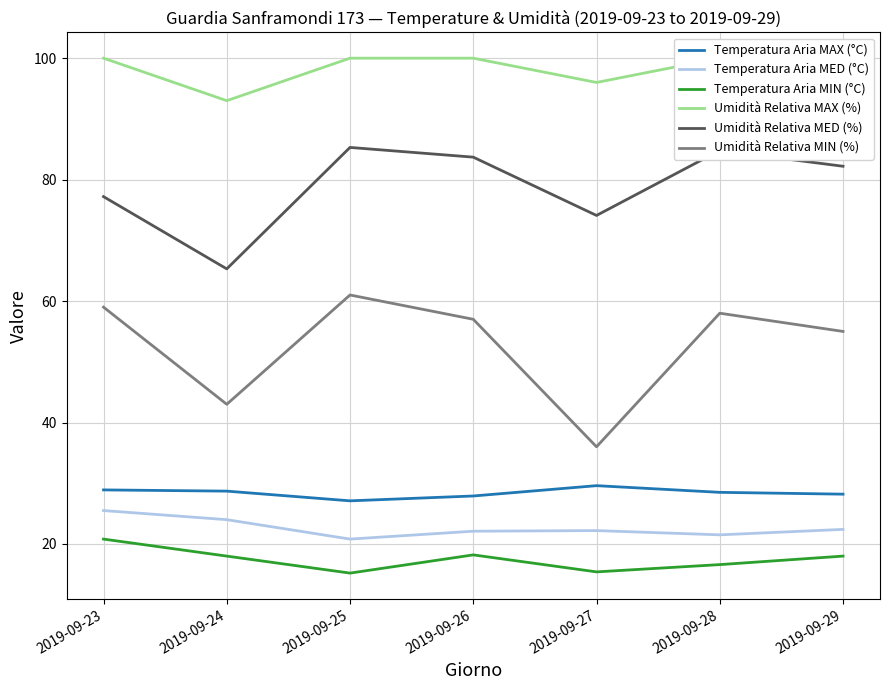

At 2019-09-27, list the series in order from largest to smallest.

Umidità Relativa MAX (%), Umidità Relativa MED (%), Umidità Relativa MIN (%), Temperatura Aria MAX (°C), Temperatura Aria MED (°C), Temperatura Aria MIN (°C)